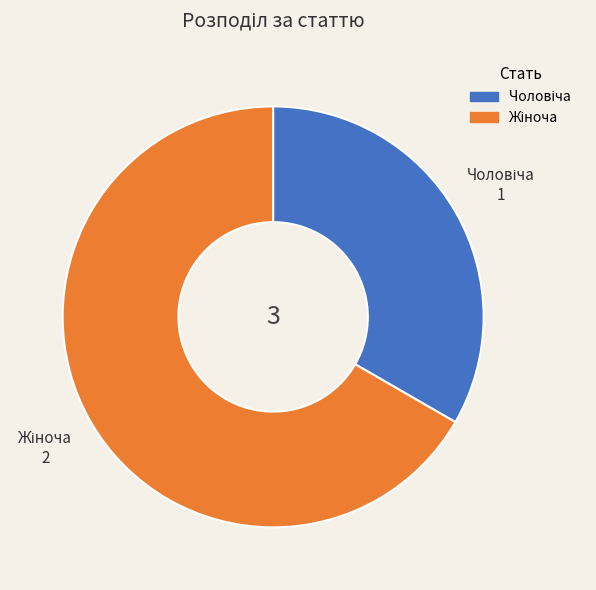

Does any single category account for the majority?

Yes